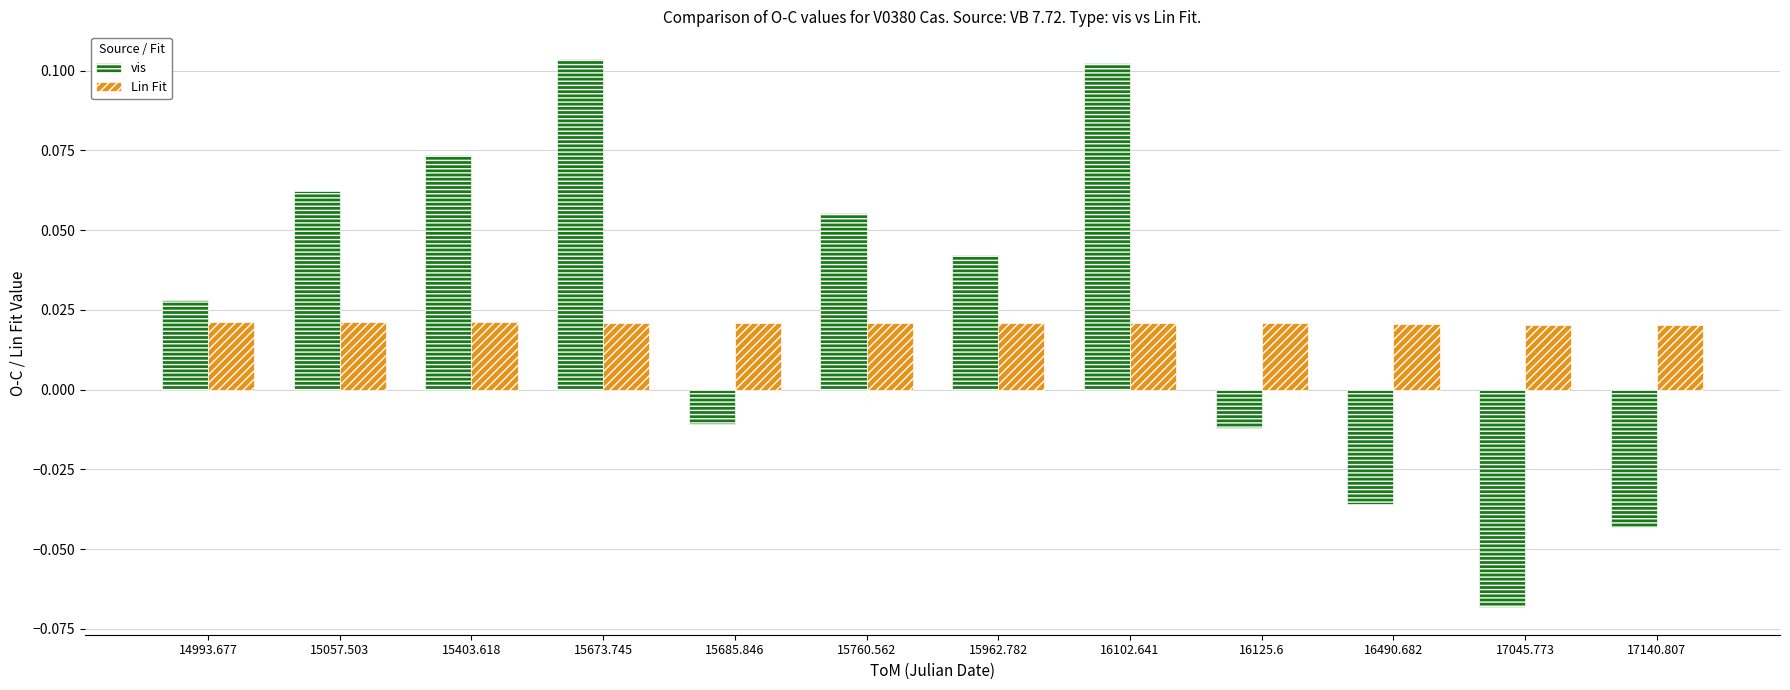

Are the bars horizontal?

No